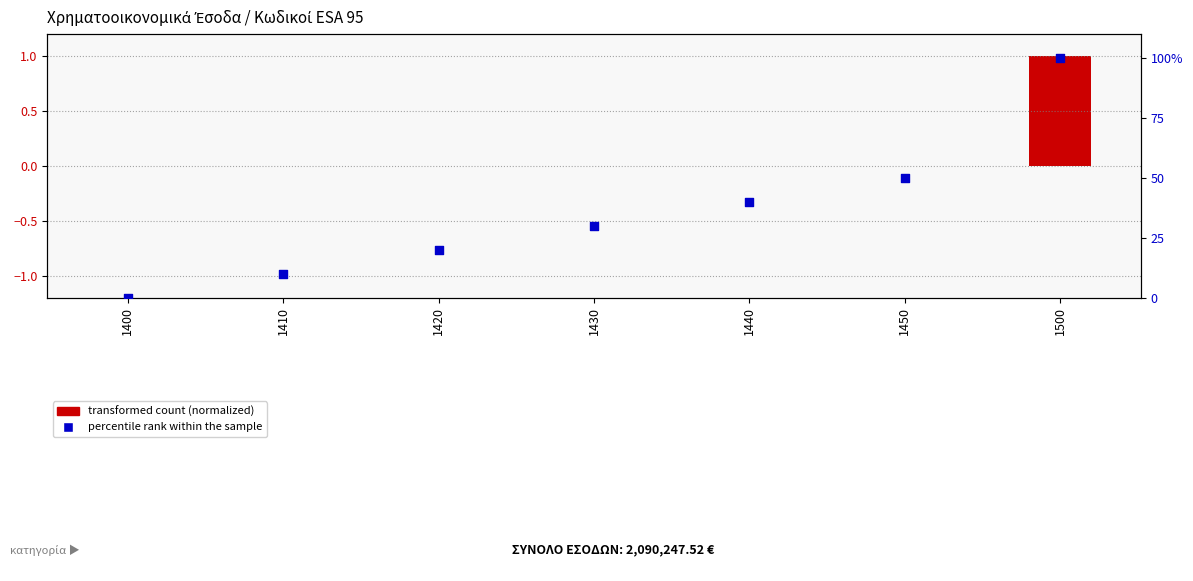

Is the value of percentile rank within the sample at 1420 greater than the value of transformed count (normalized) at 1410?

Yes